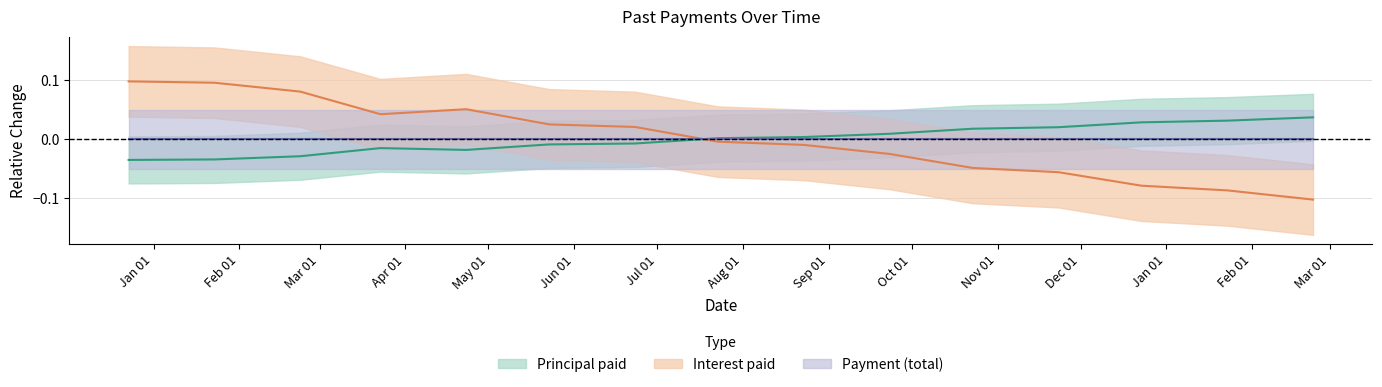

Between which two adjacent categories do Interest paid and Principal paid first intersect?

2016-06-23 and 2016-07-23